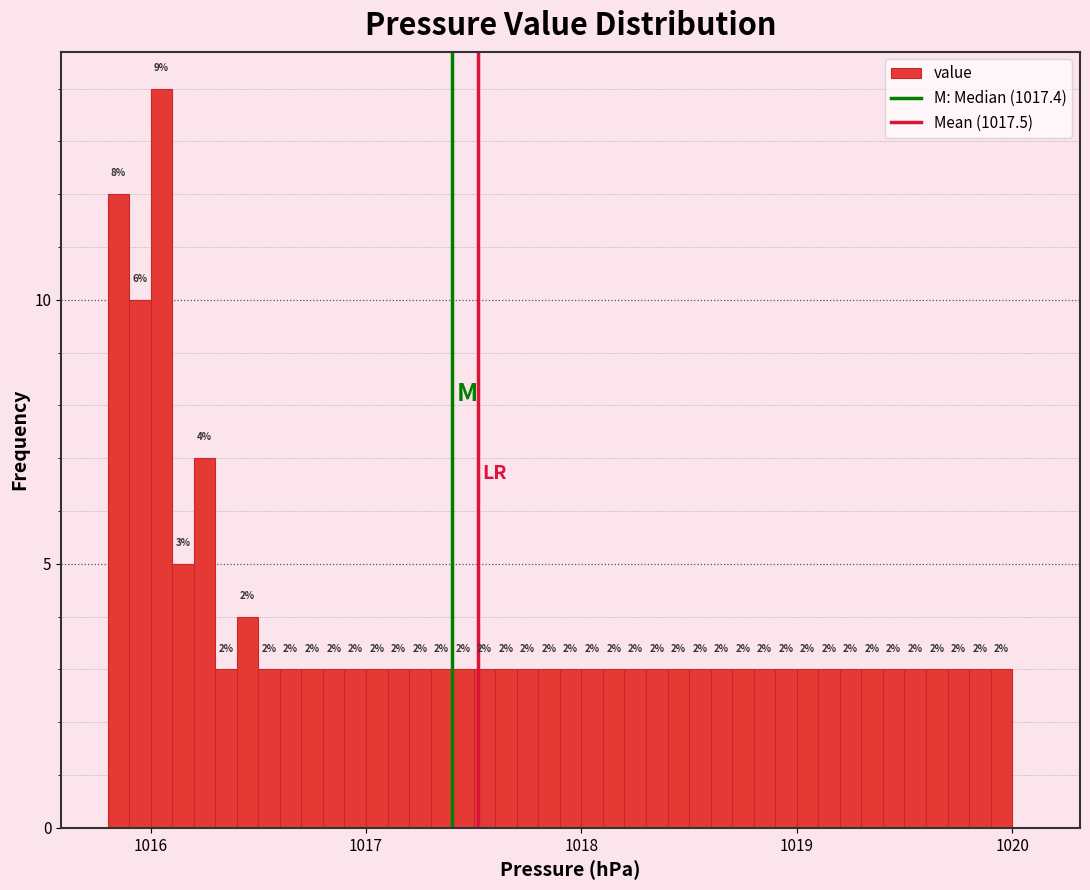

Read against the x-axis, roughly where is the centre of the tallest bar?

1016.1